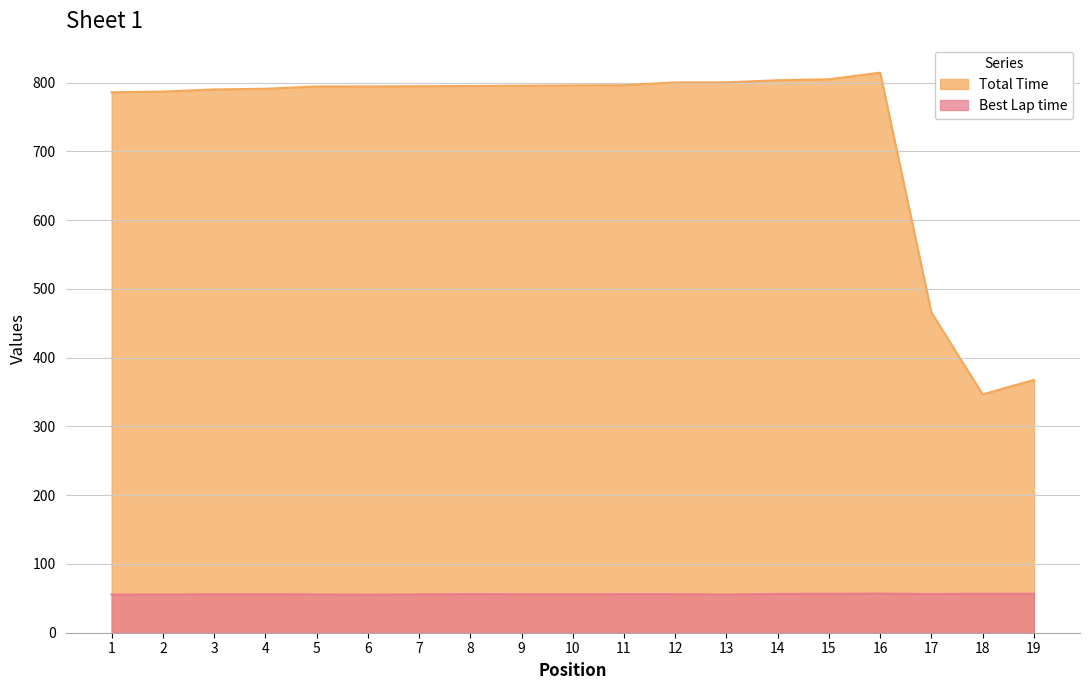

Where is Best Lap time nearest to the value 56?

9